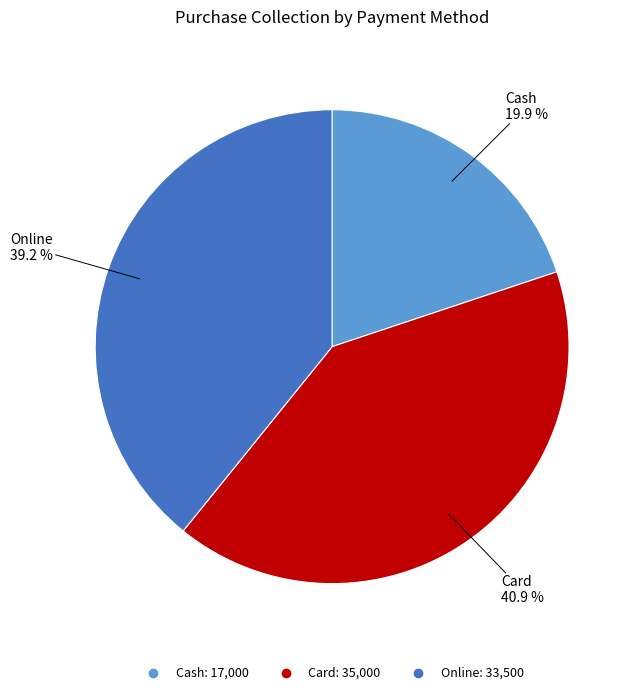

To the nearest percent, what percentage of the pie is Card?

41%